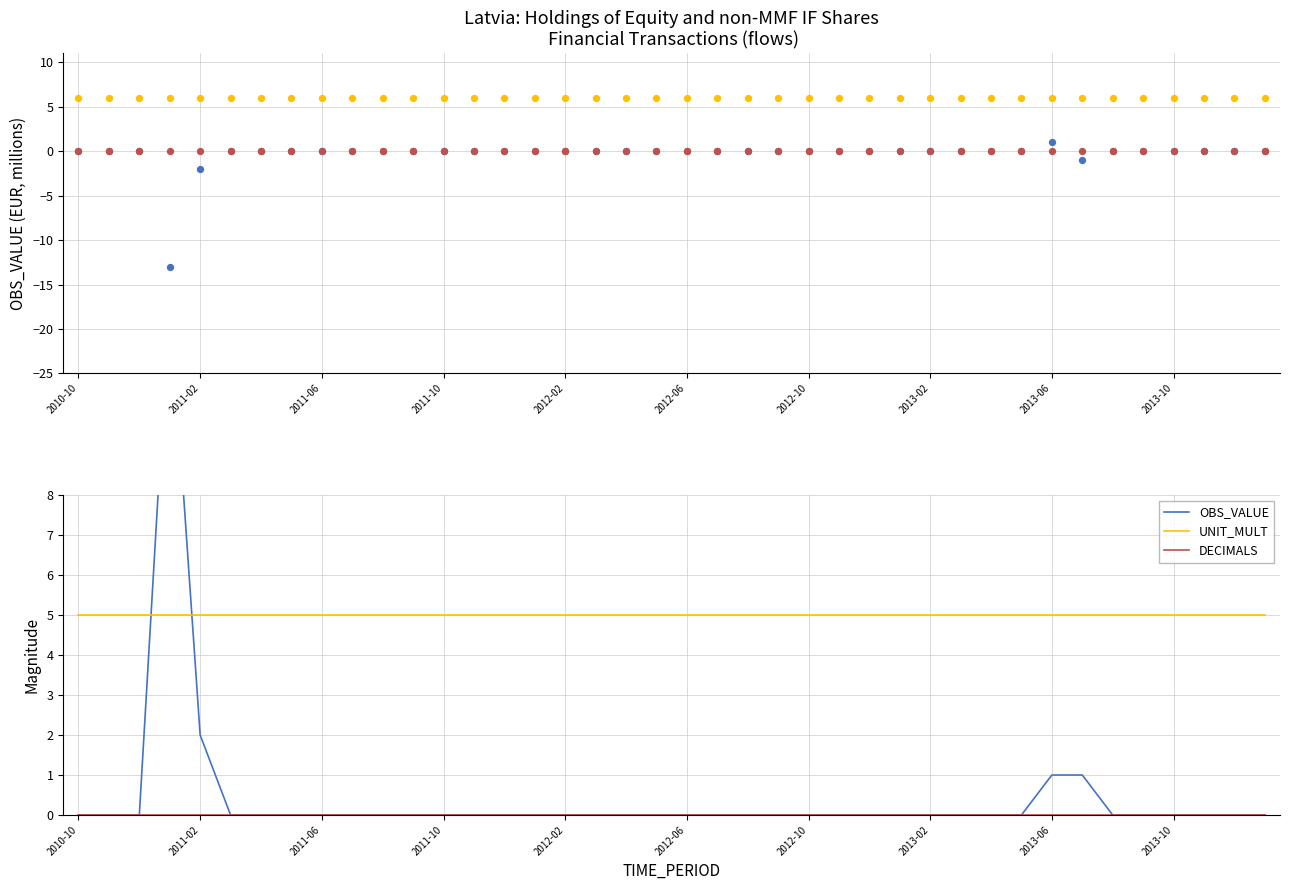

Which series reaches the maximum Y coordinate?

OBS_VALUE